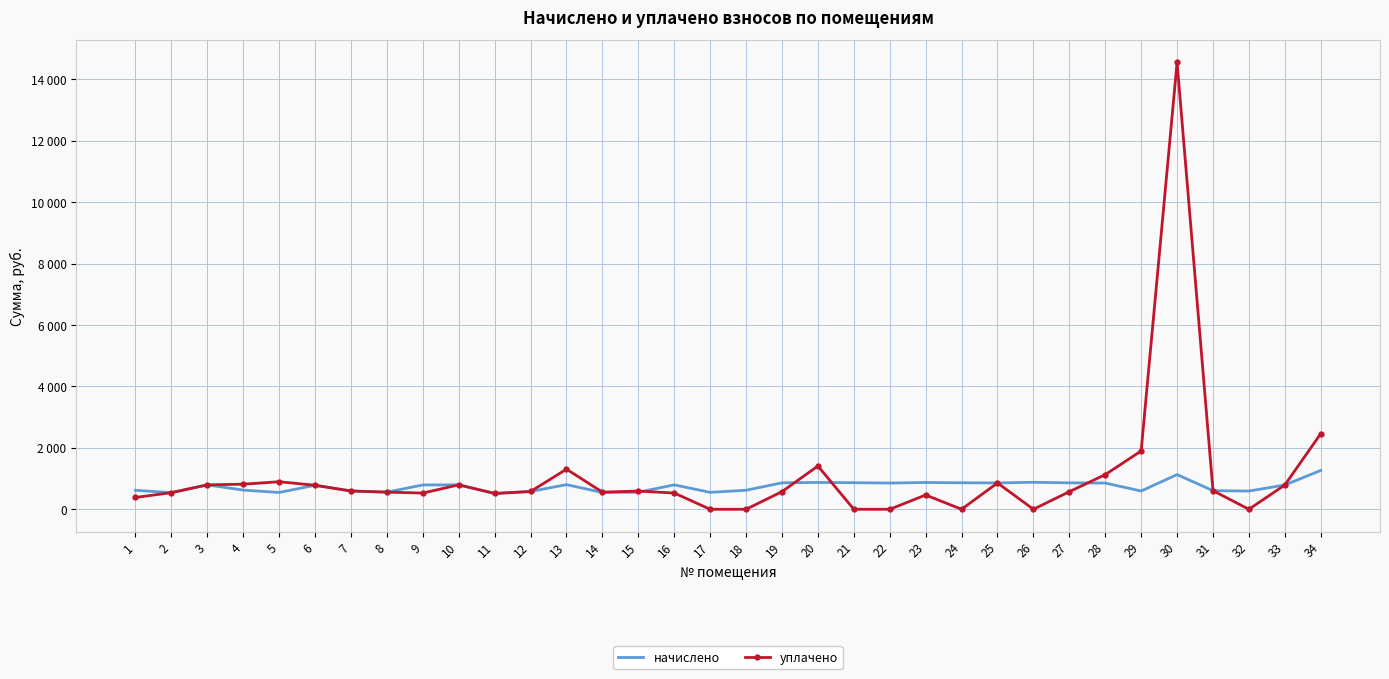

What are all the series names shown in the legend?

начислено, уплачено